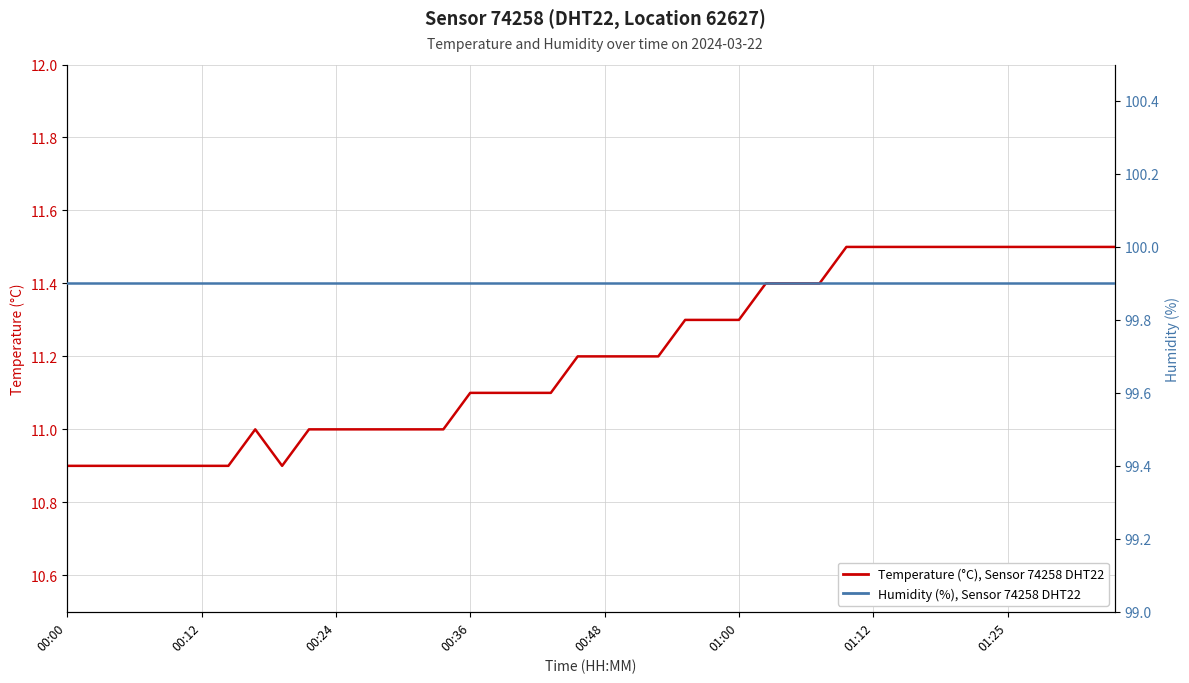

What are all the series names shown in the legend?

Temperature (°C), Sensor 74258 DHT22, Humidity (%), Sensor 74258 DHT22